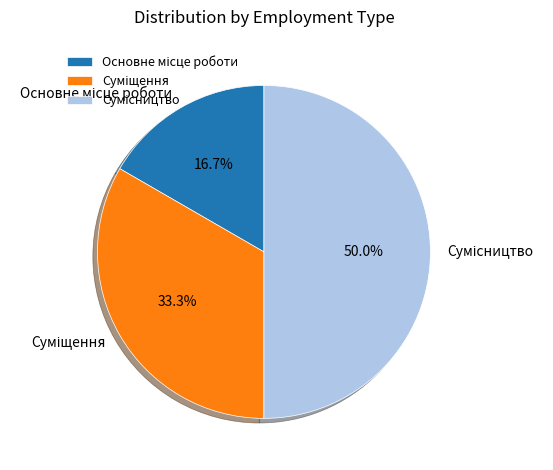

What is the change in value from Основне місце роботи to Суміщення?

+1